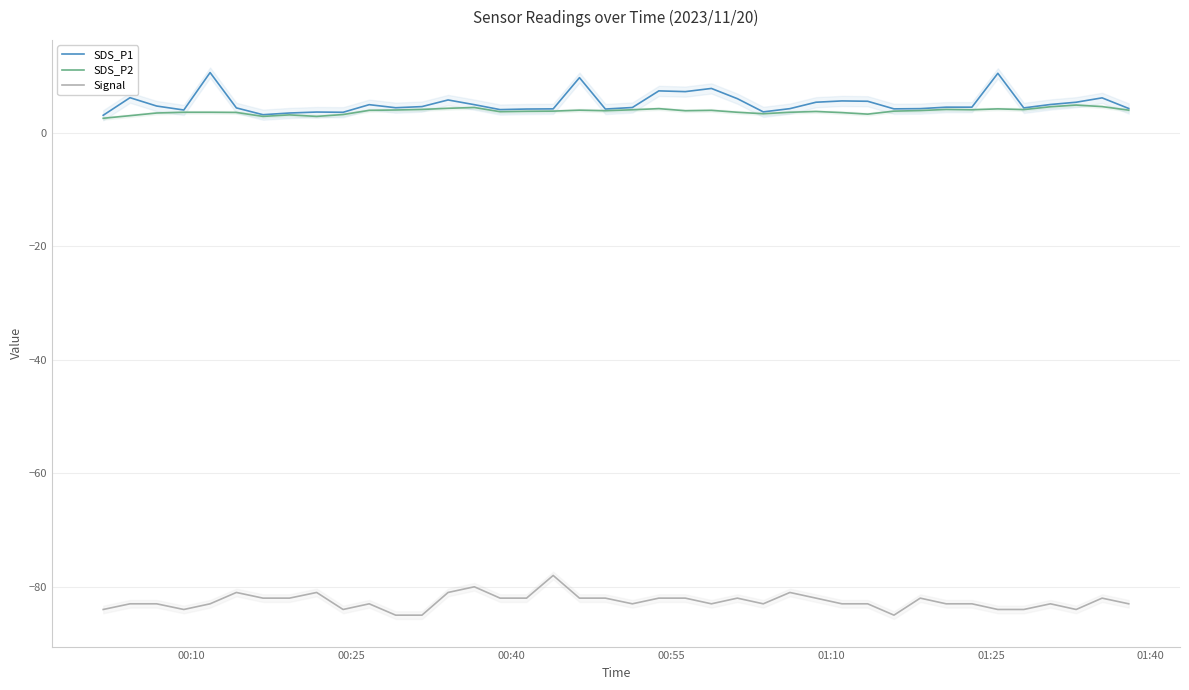

In Signal, how many points are higher than both neighbors (excluding endpoints)?

10